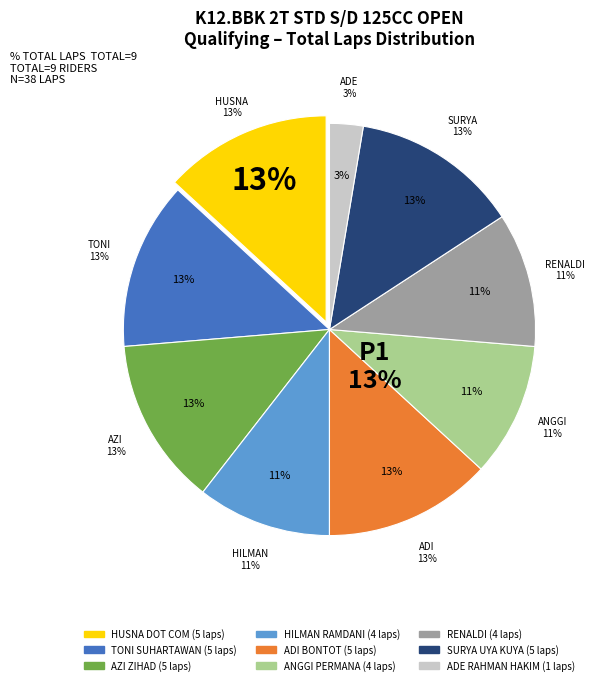

To the nearest percent, what is the difference between the largest and smallest slice percentages?

11%